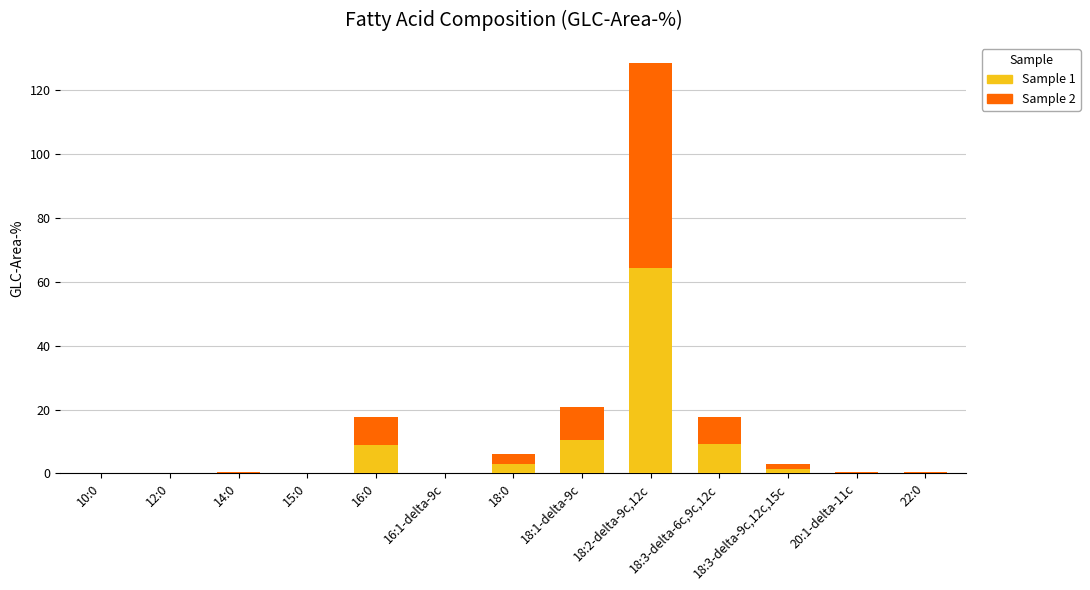

What is the total value across all series at 16:0?

17.6